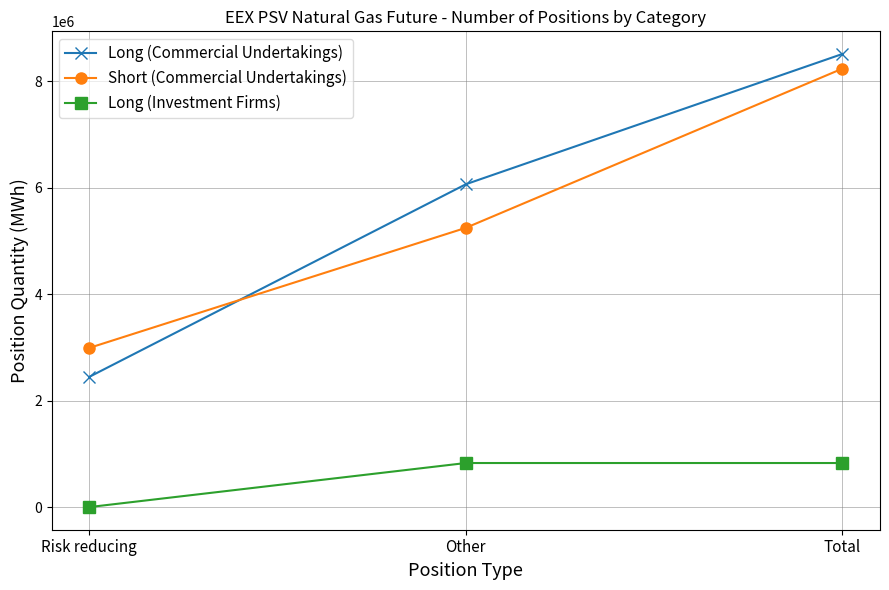

Reading right to left, transcribe all the data shown in this chart.

Long (Commercial Undertakings): Total=8516568	Other=6068256	Risk reducing=2448312
Short (Commercial Undertakings): Total=8241120	Other=5248896	Risk reducing=2992224
Long (Investment Firms): Total=828000	Other=828000	Risk reducing=0